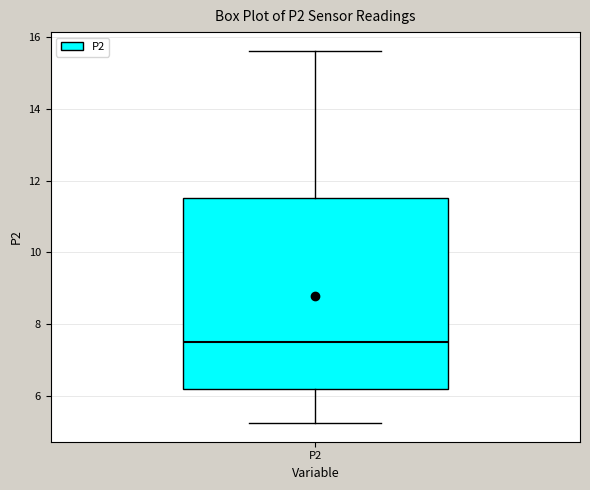

Where does the median line of the box for P2 sit on the y-axis? The values are not printed on the chart, so give them approximately, as read against the axis.

7.4